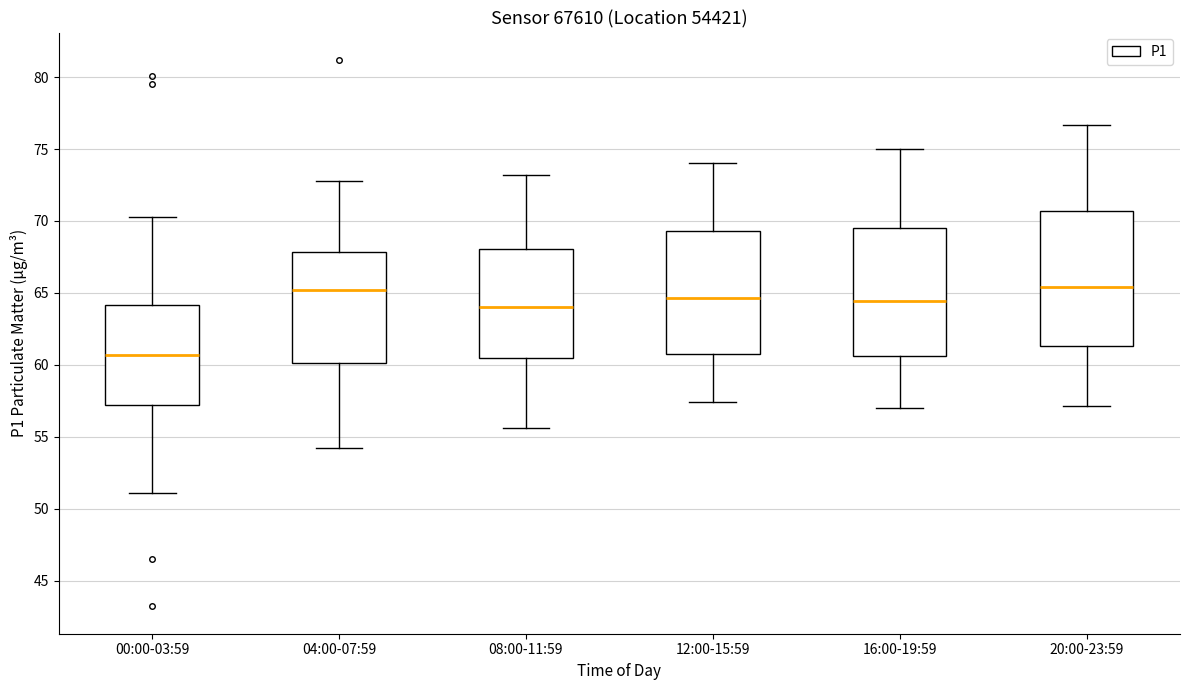

Where does the lower whisker of the box for 20:00-23:59 end on the y-axis? The values are not printed on the chart, so give them approximately, as read against the axis.

57.0